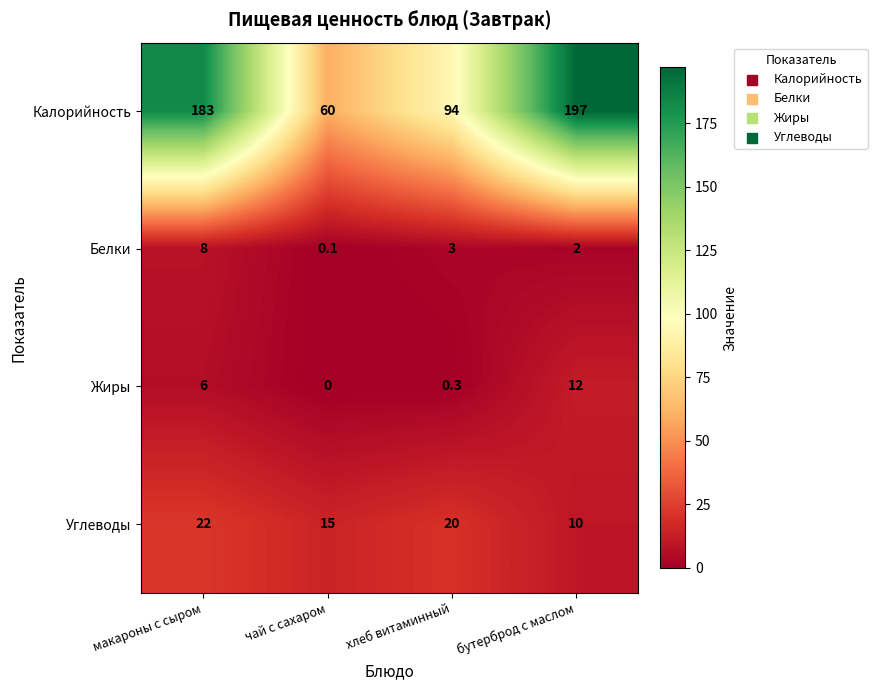

Reading right to left, extract all data points from this chart.

Калорийность: бутерброд с маслом=197.0	хлеб витаминный=94.0	чай с сахаром=60.0	макароны с сыром=183.0
Белки: бутерброд с маслом=2.0	хлеб витаминный=3.0	чай с сахаром=0.1	макароны с сыром=8.0
Жиры: бутерброд с маслом=12.0	хлеб витаминный=0.3	чай с сахаром=0.0	макароны с сыром=6.0
Углеводы: бутерброд с маслом=10.0	хлеб витаминный=20.0	чай с сахаром=15.0	макароны с сыром=22.0